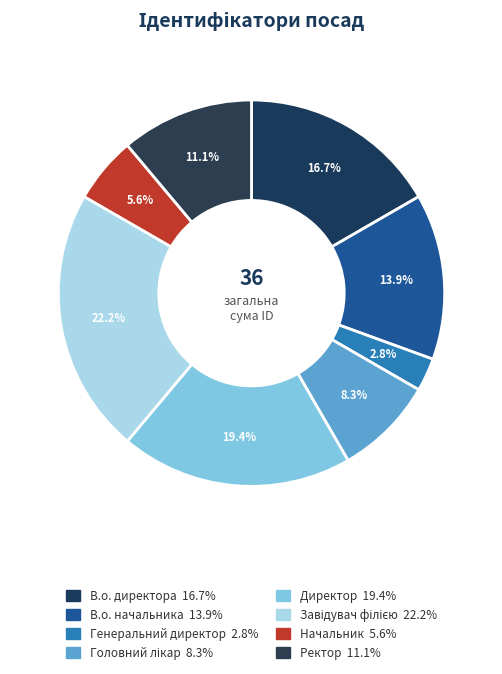

Which category has the biggest portion of the pie?

Завідувач філією